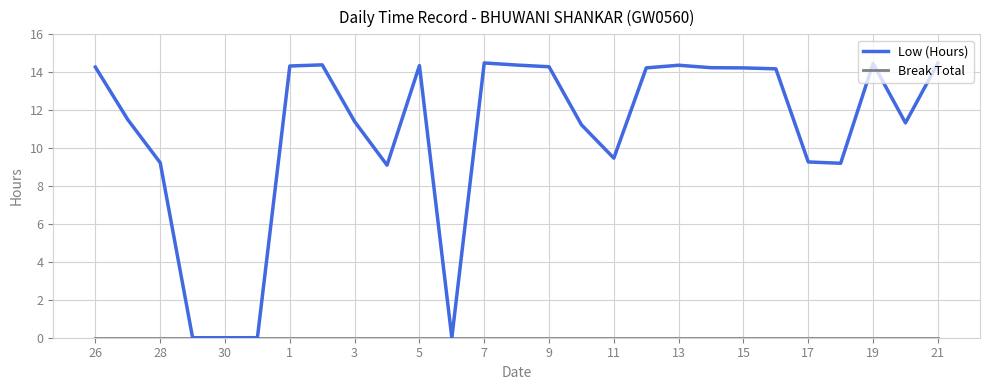

Which series has the largest total across all categories?

Low (Hours)